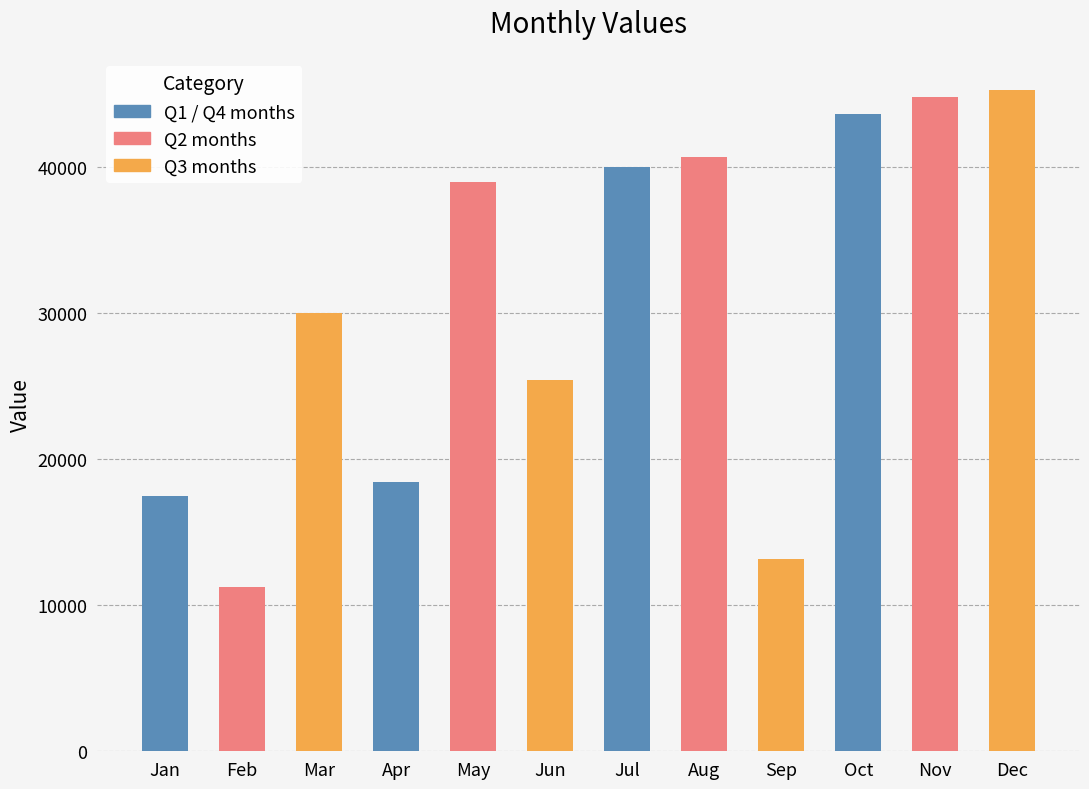

What is the maximum value shown in the chart?

45264.9